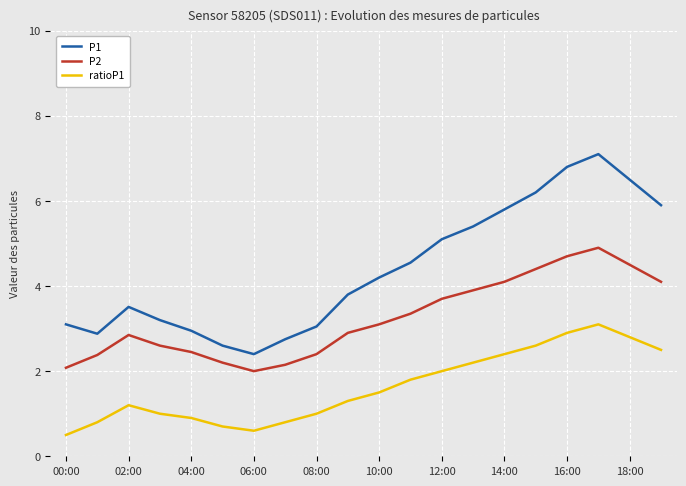

What are all the series names shown in the legend?

P1, P2, ratioP1